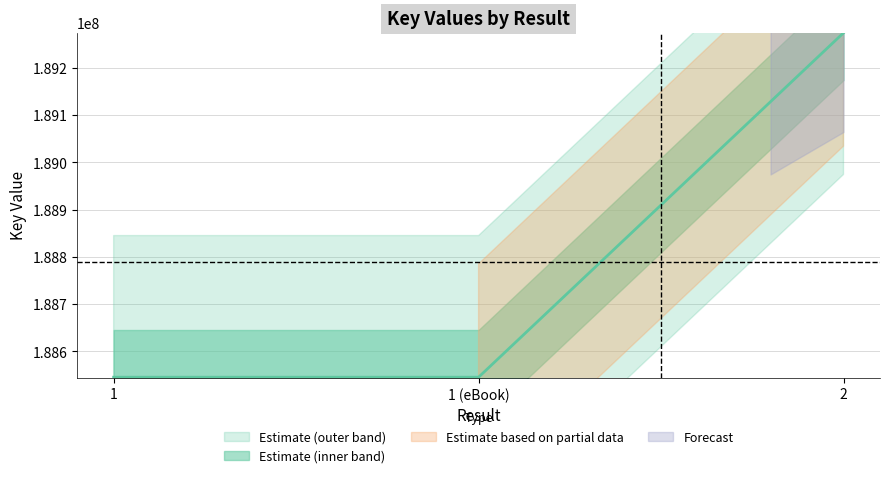

Reading left to right, extract all data points from this chart.

188544863	188544863	189274277